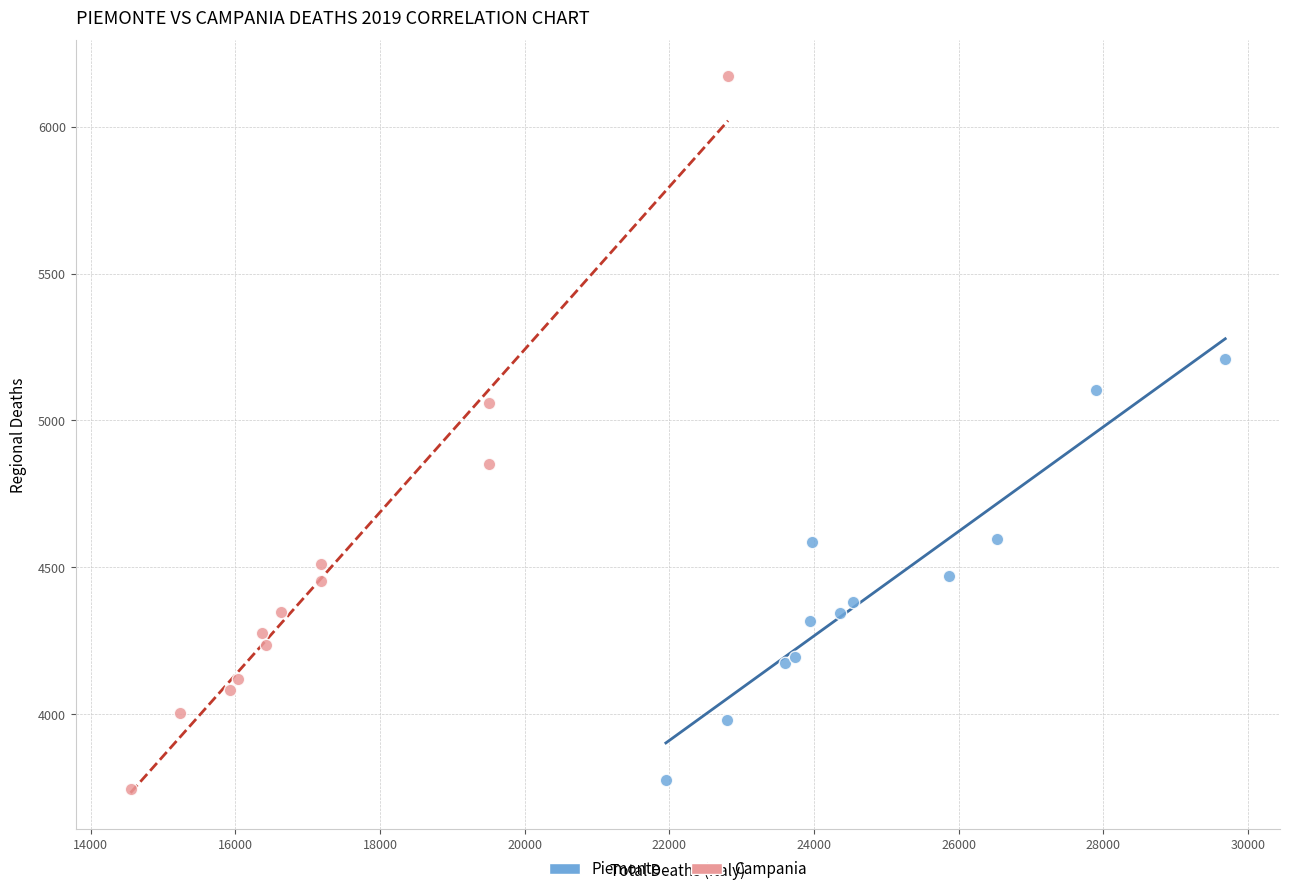

Which series has the largest Y range (max minus min)?

Campania